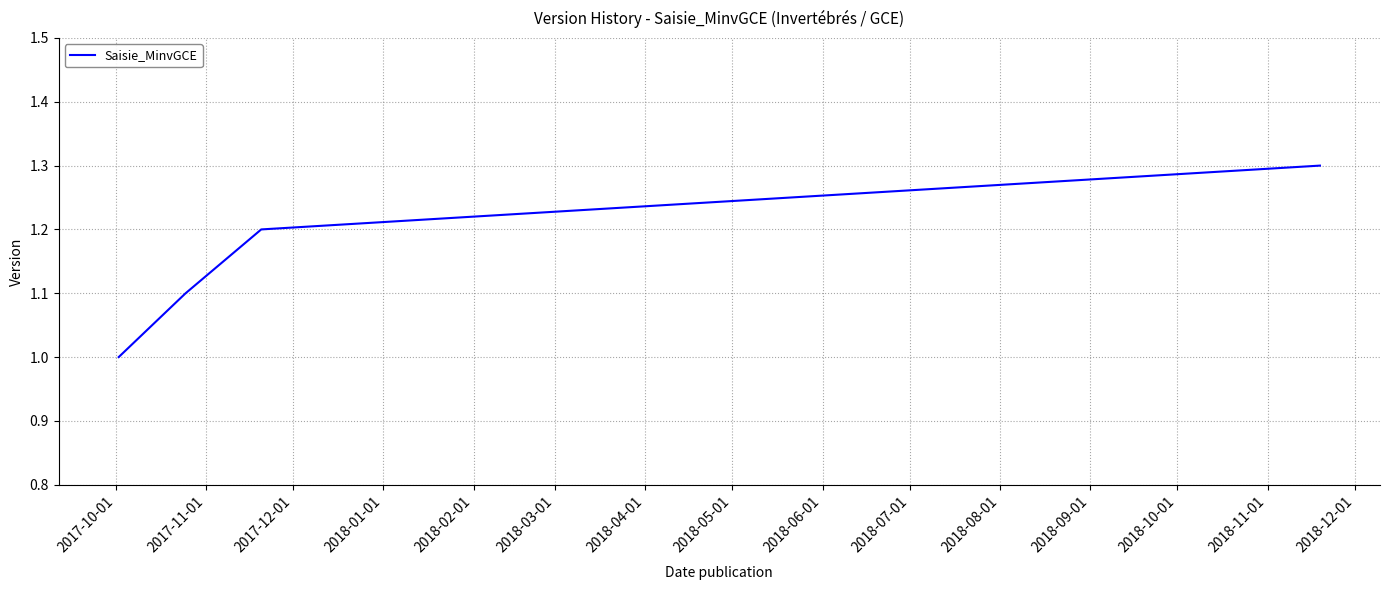

Reading right to left, what are all the values shown in this chart?

1.3	1.2	1.1	1.0